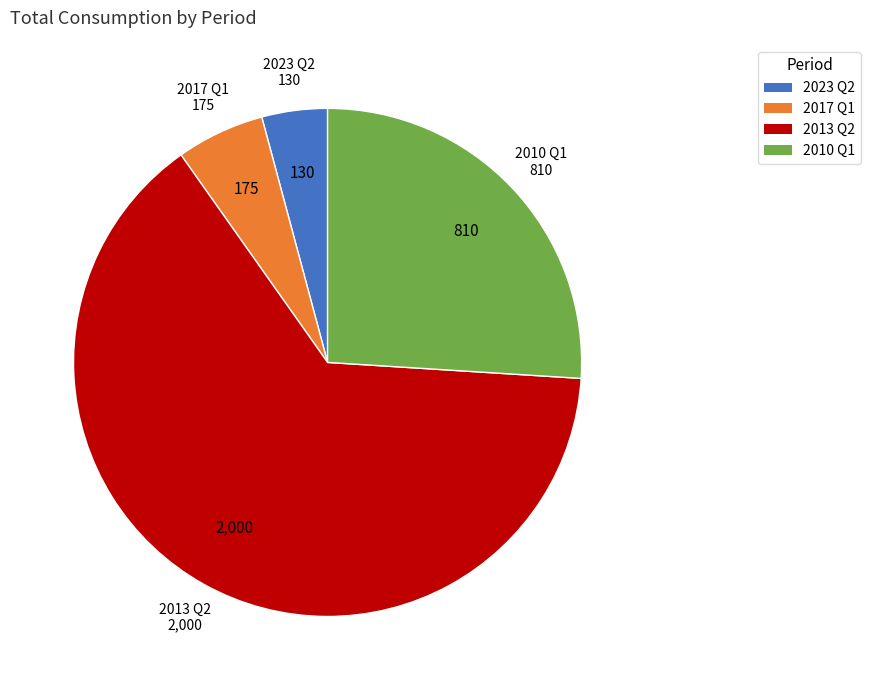

Which category accounts for the majority?

2013 Q2